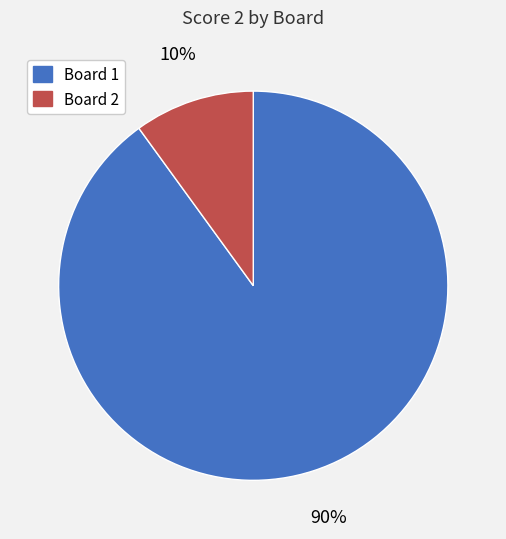

Is it true that Board 1 is 79% of the pie?

False